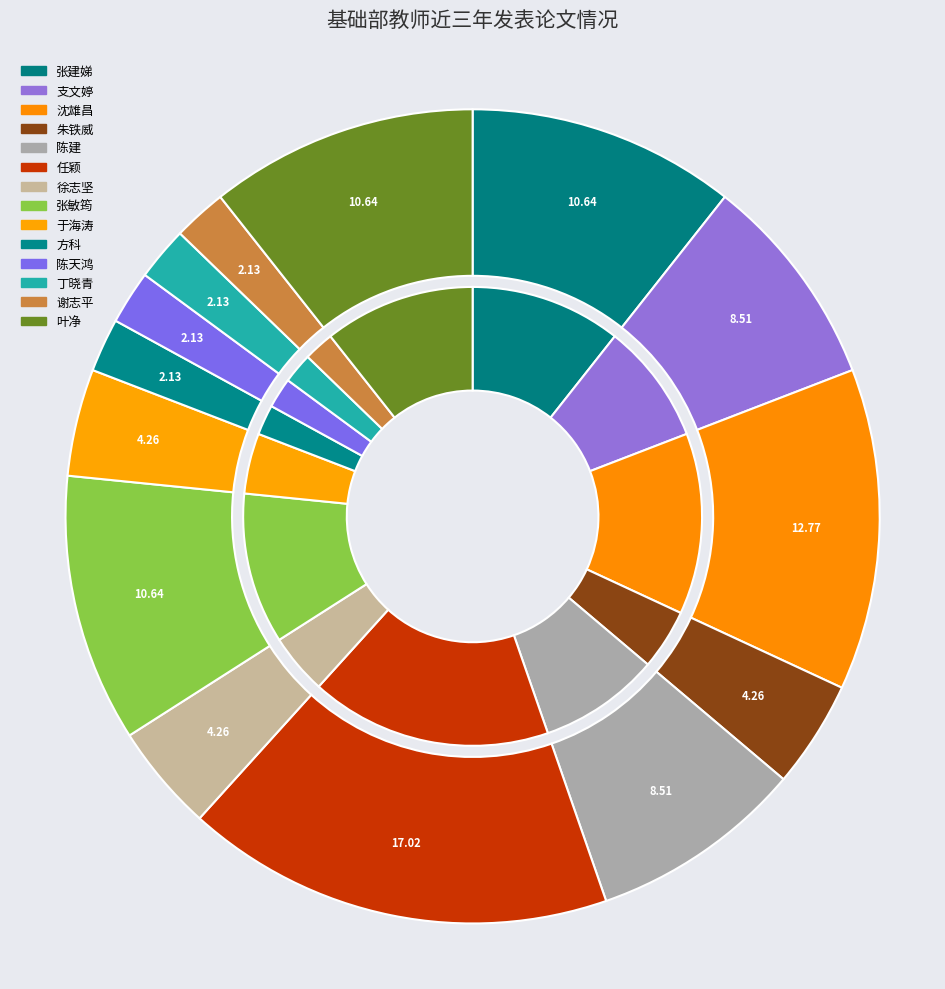

What percentage do 方科 and 陈天鸿 together represent?

4.3%